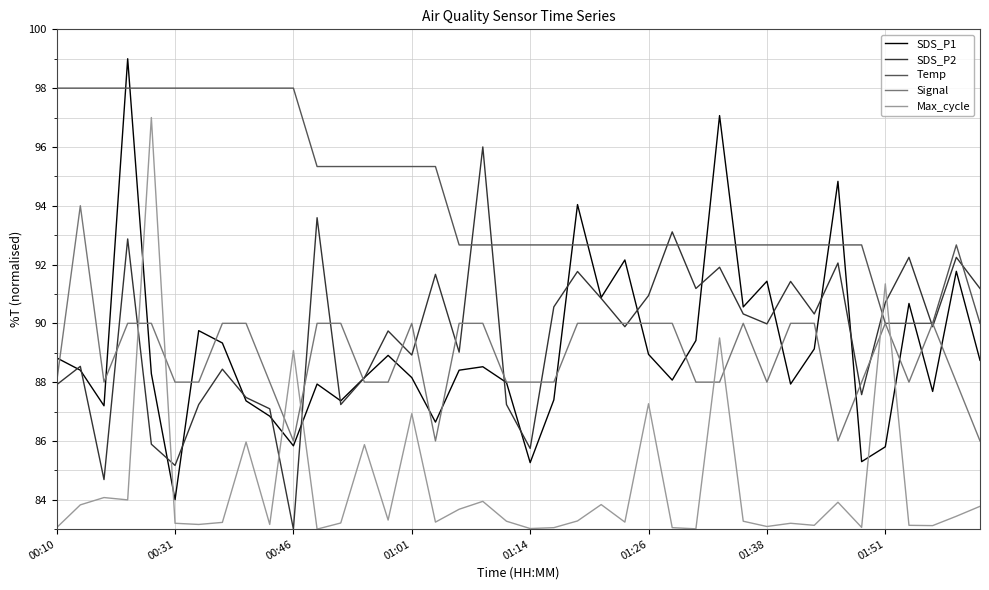

True or false: Max_cycle and SDS_P2 cross at least once.

True